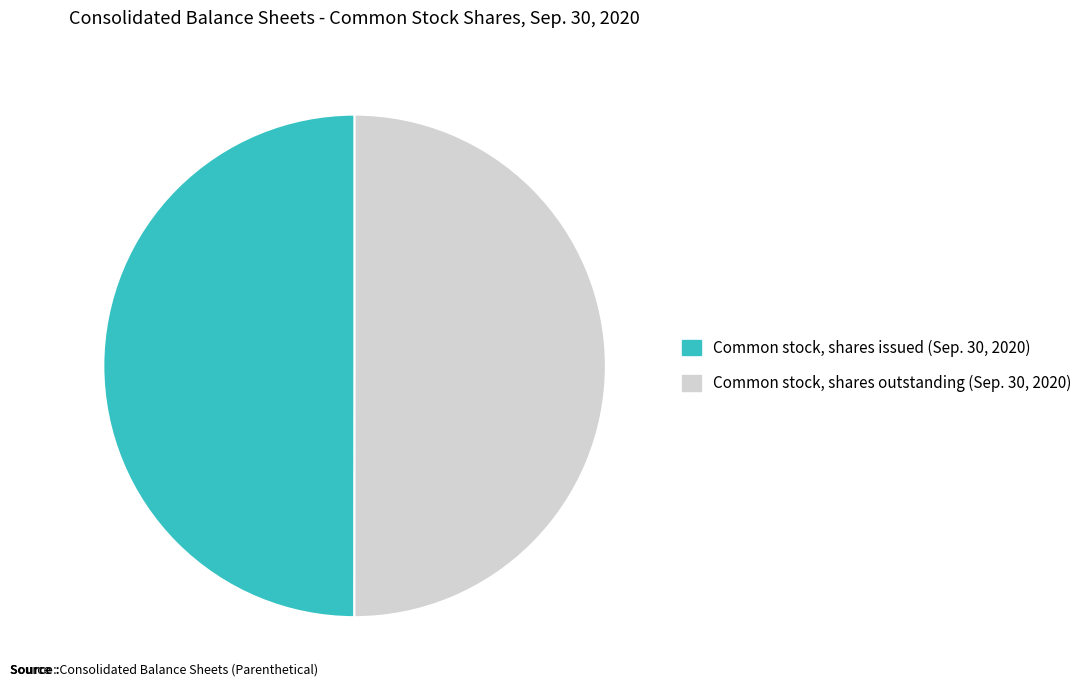

Do Common stock, shares outstanding (Sep. 30, 2020) and Common stock, shares issued (Sep. 30, 2020) together represent more than half of the pie?

Yes